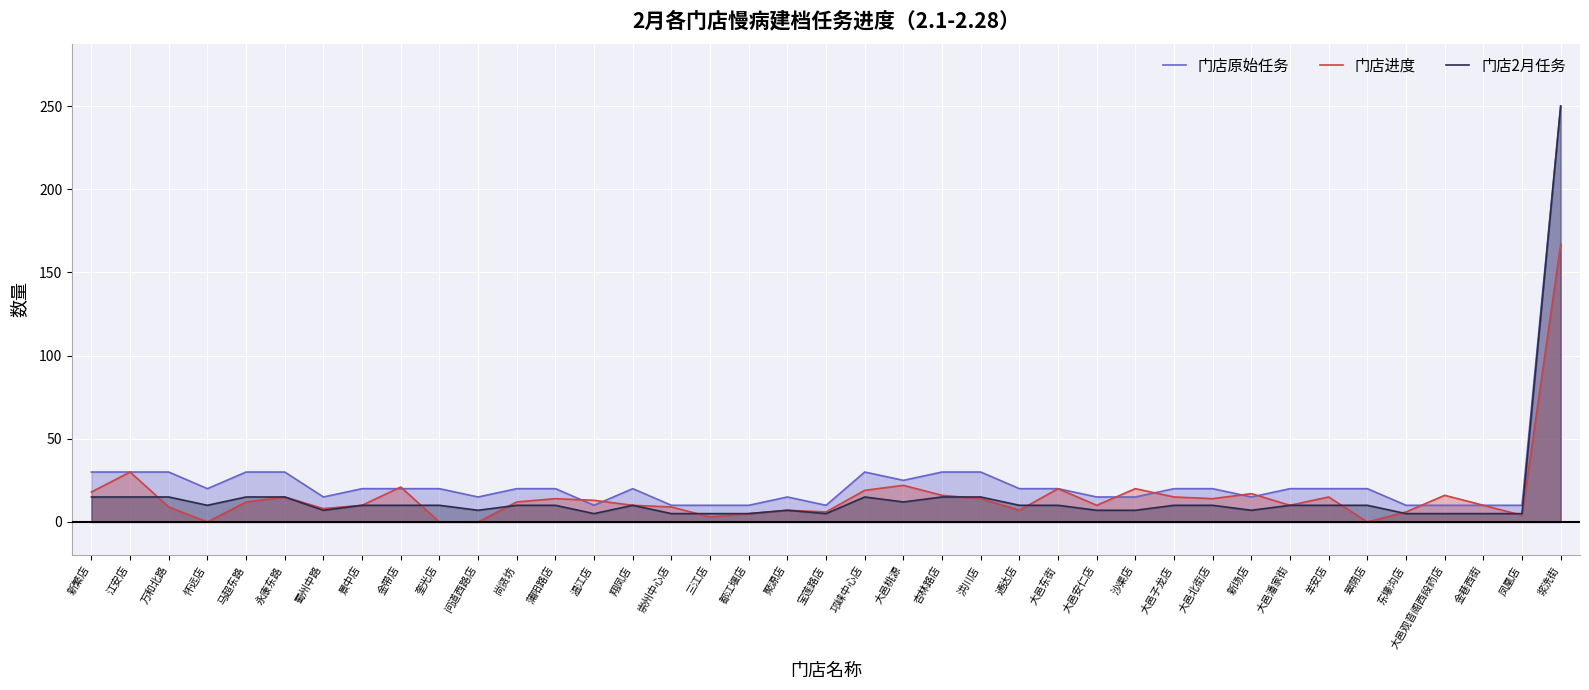

Which series changed the most between 新繁店 and 江安店?

门店进度